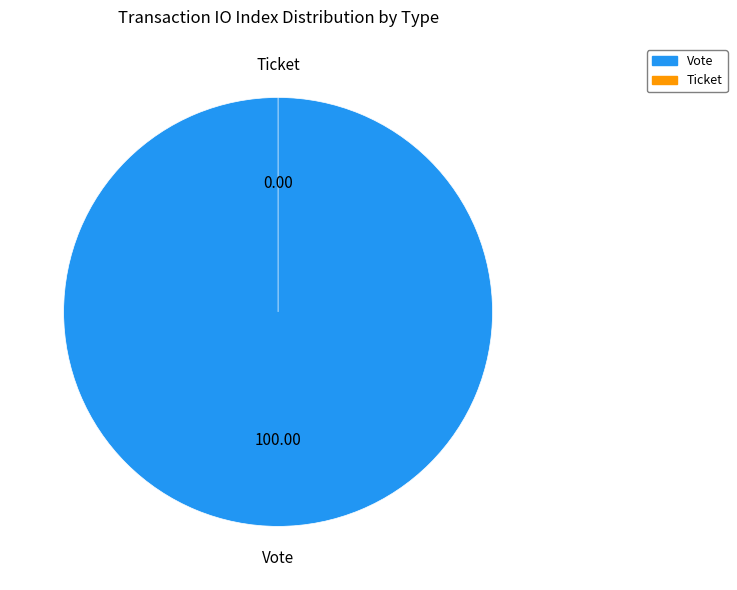

How many segments does this pie chart have?

2